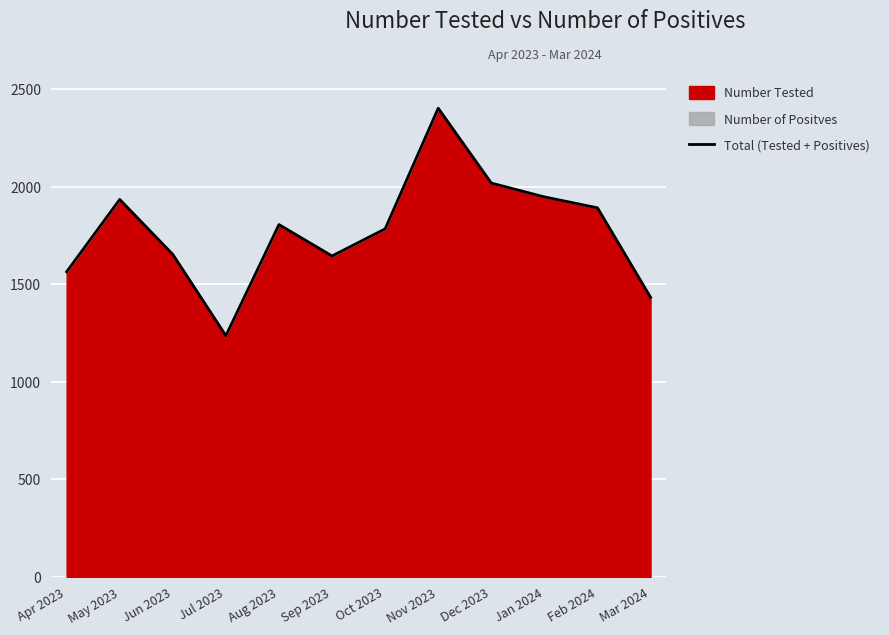

What is the change in value from May 2023 to Mar 2024?

-502